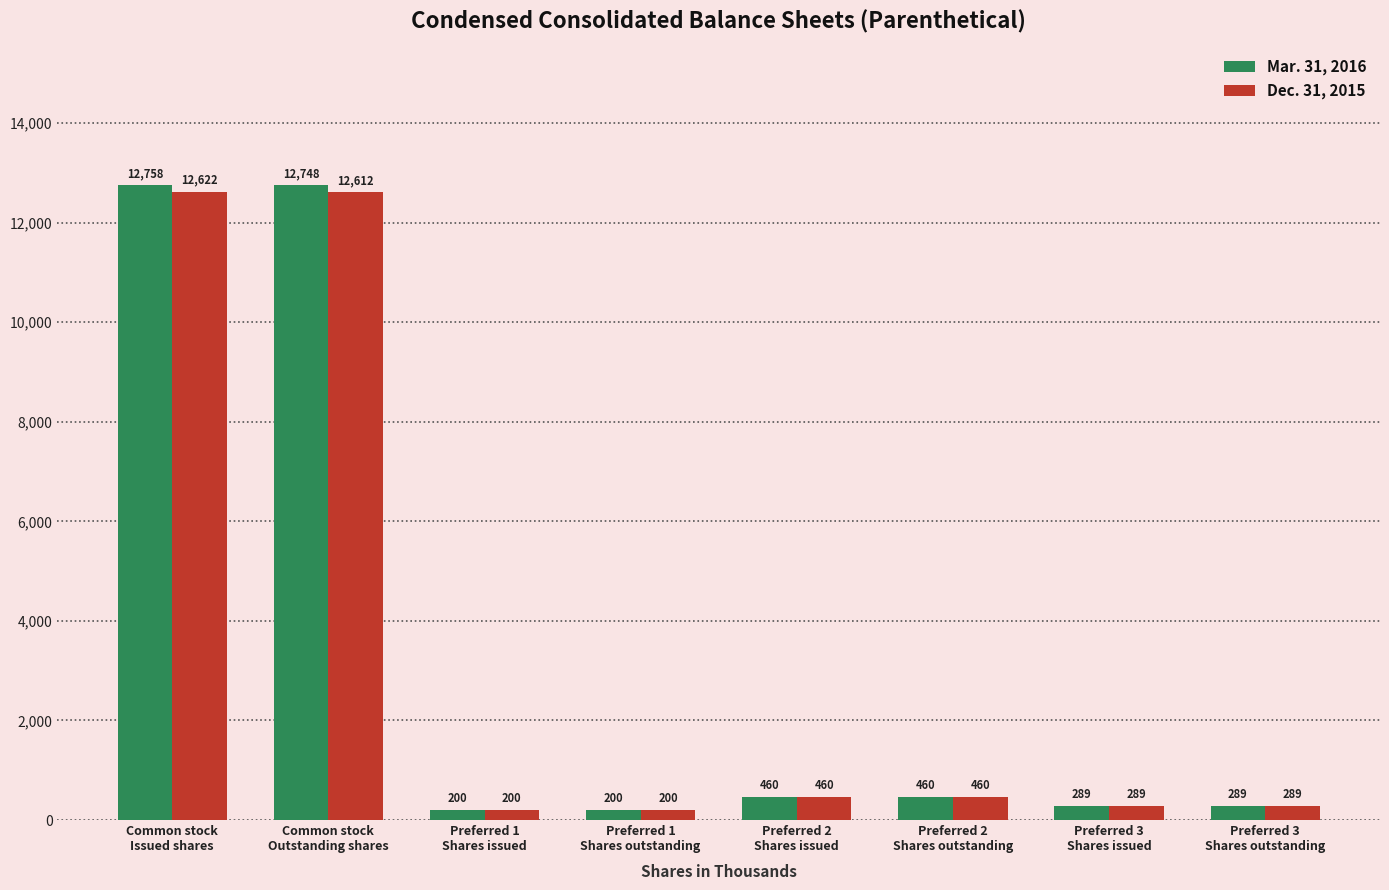

Rank the series by their maximum value, from lowest to highest.

Dec. 31, 2015, Mar. 31, 2016